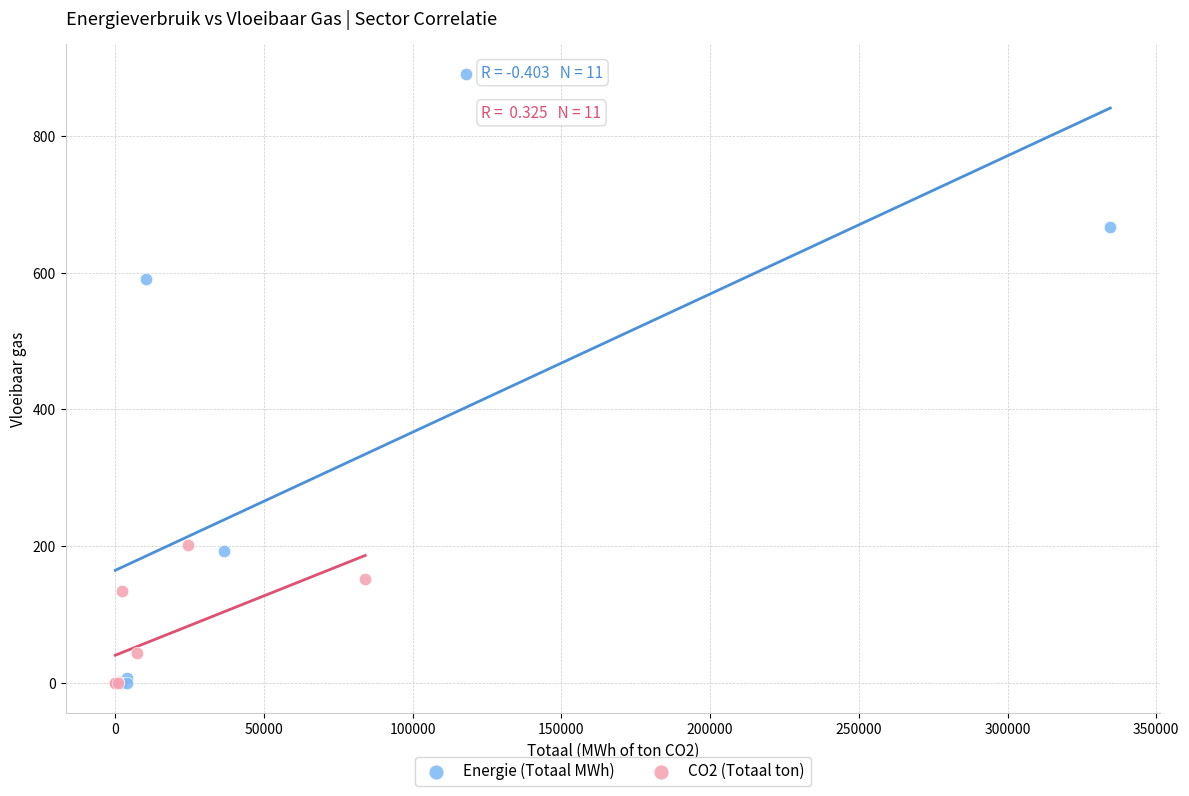

Which series has the largest Y range (max minus min)?

Energie (Totaal MWh)